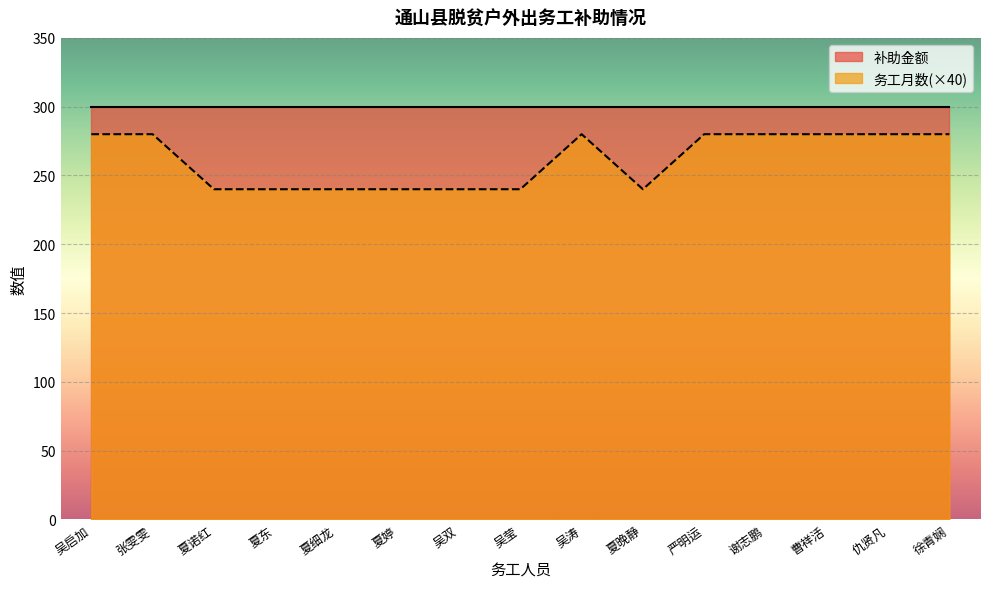

True or false: the data shows 100 at 吴启加.

False